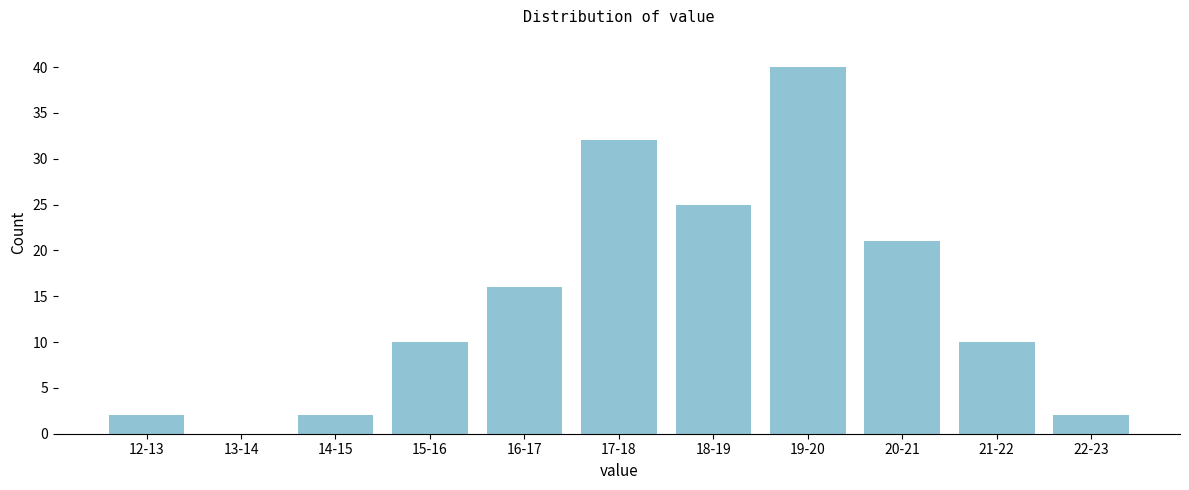

Reading left to right, list all the values displayed in this chart.

12-13=2	13-14=0	14-15=2	15-16=10	16-17=16	17-18=32	18-19=25	19-20=40	20-21=21	21-22=10	22-23=2